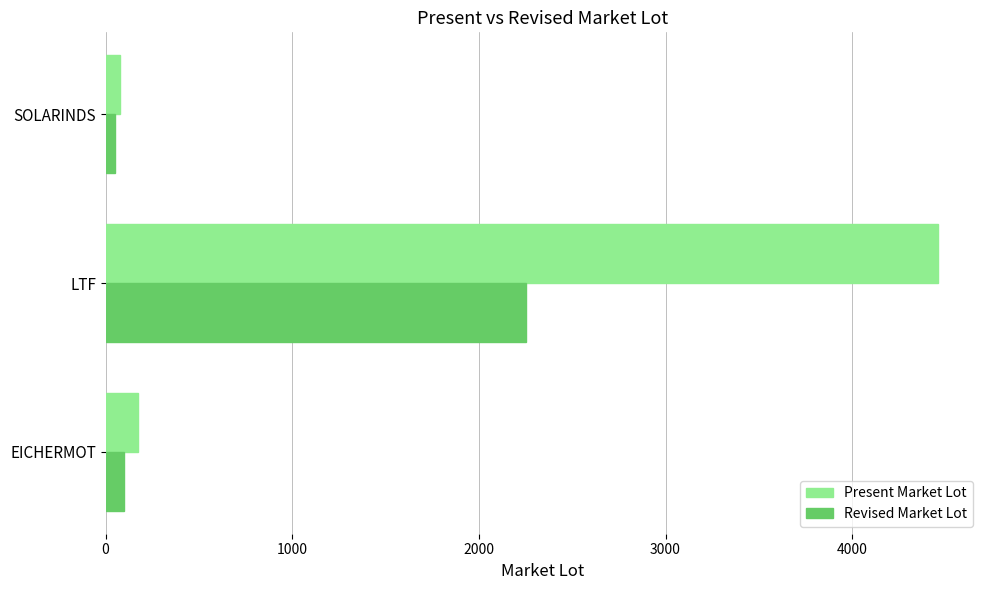

True or false: Present Market Lot has a value of 1000 at LTF.

False